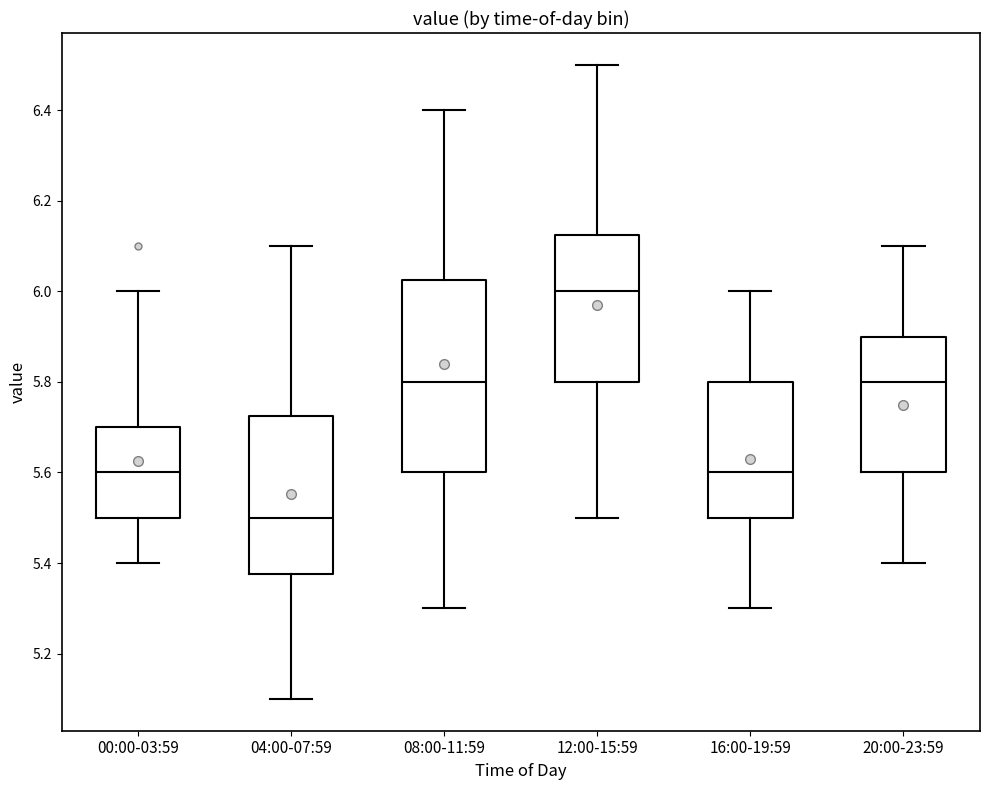

Reading left to right, transcribe this box plot: for each box, give where its median line is, the range the box spans, and where its two whiskers end, as read against the y-axis. The values are not printed on the chart, so give them approximately, as read against the axis.

00:00-03:59: median 5.60, box 5.50 to 5.70, whiskers 5.40 to 6.00
04:00-07:59: median 5.50, box 5.38 to 5.72, whiskers 5.10 to 6.10
08:00-11:59: median 5.80, box 5.60 to 6.02, whiskers 5.30 to 6.40
12:00-15:59: median 6.00, box 5.80 to 6.12, whiskers 5.50 to 6.50
16:00-19:59: median 5.60, box 5.50 to 5.80, whiskers 5.30 to 6.00
20:00-23:59: median 5.80, box 5.60 to 5.90, whiskers 5.40 to 6.10